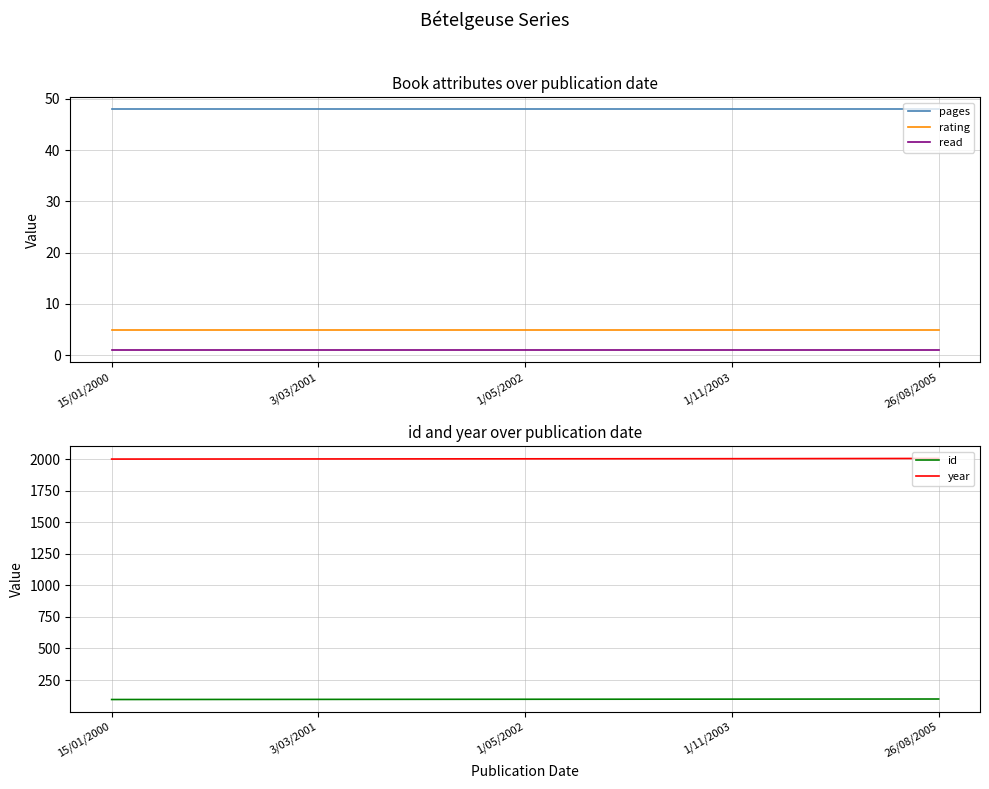

What is the spread (max minus min) of values at 1/05/2002?

2001